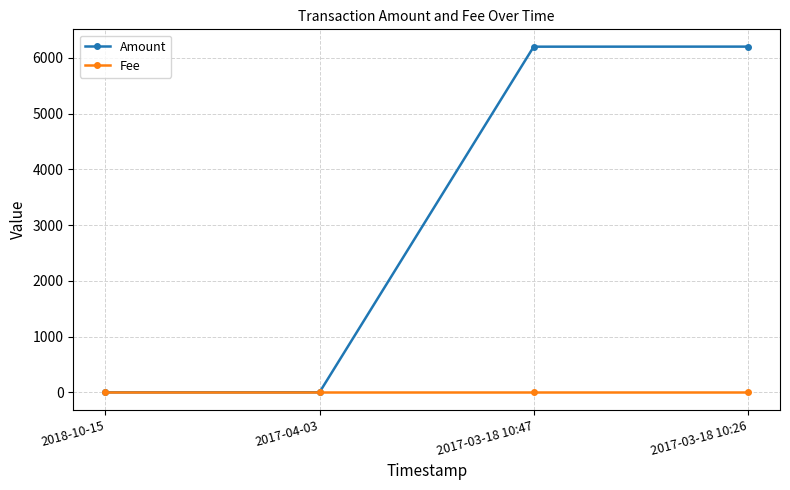

How many lines are shown in the chart?

2